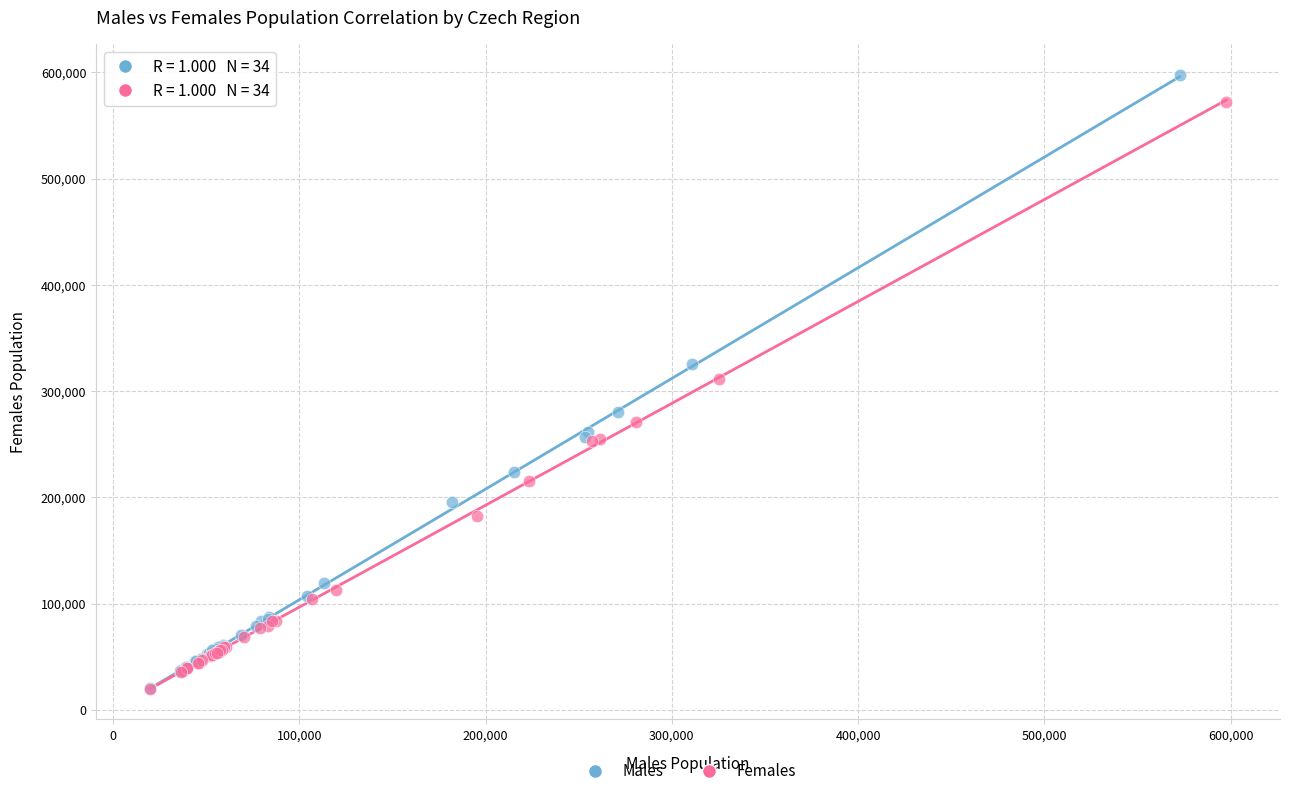

Which series has the widest spread of Y values?

Males